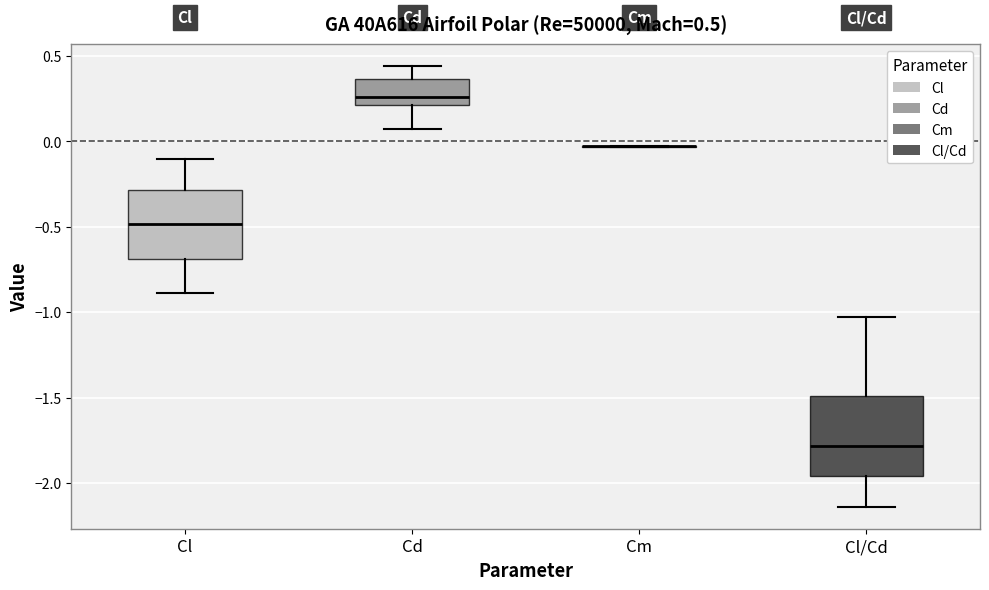

Which box is the tallest, from its lower edge to its upper edge?

Cl/Cd